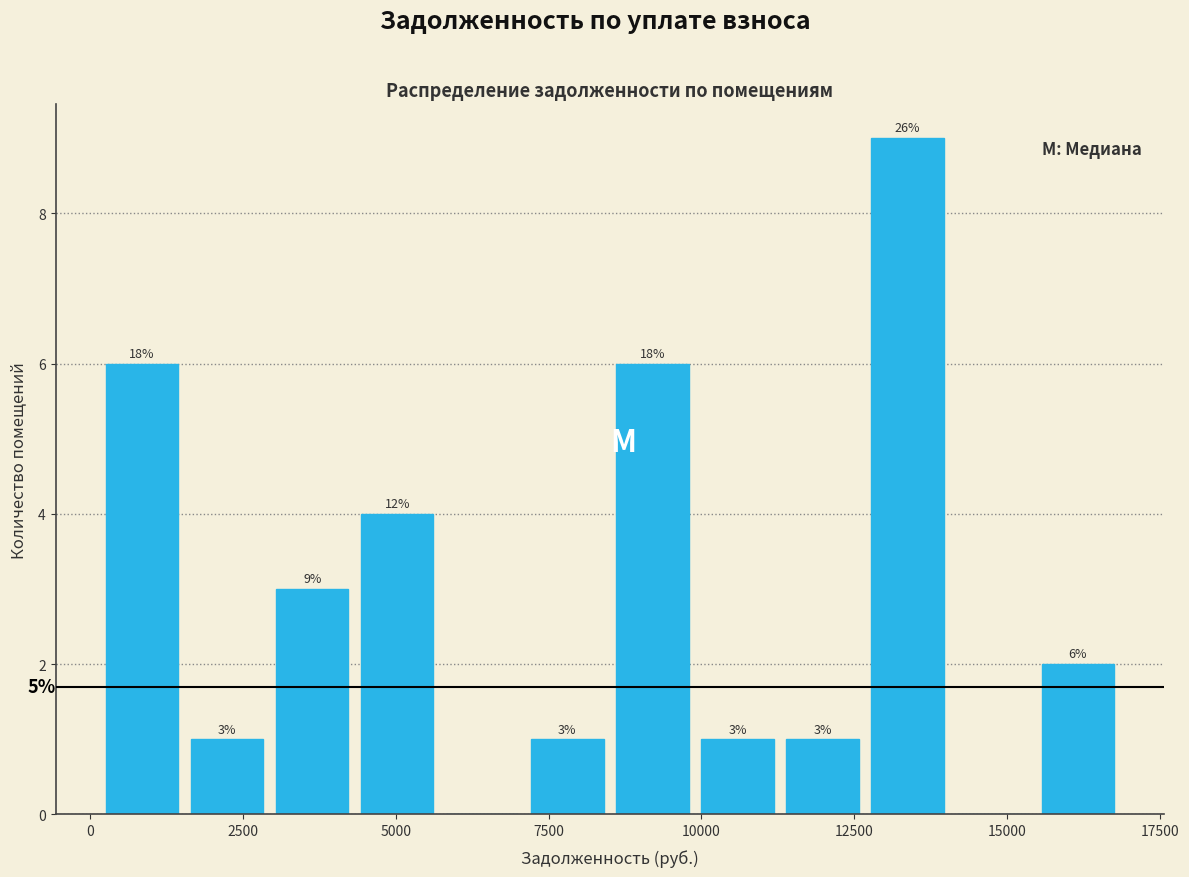

Read against the x-axis, roughly where is the centre of the tallest bar?

13500